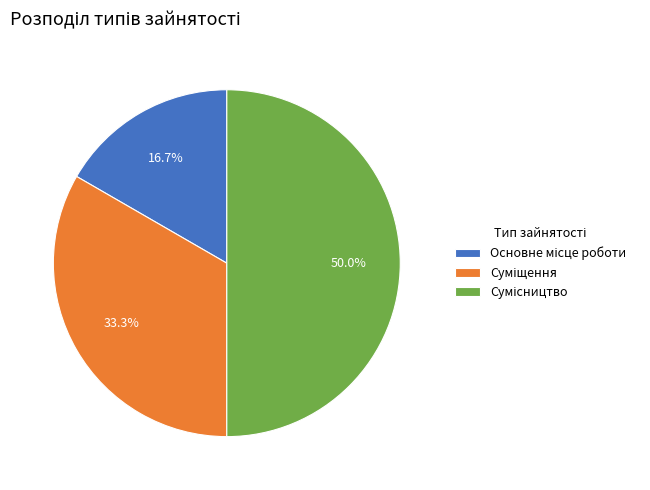

What is the smallest slice in the pie chart?

Основне місце роботи